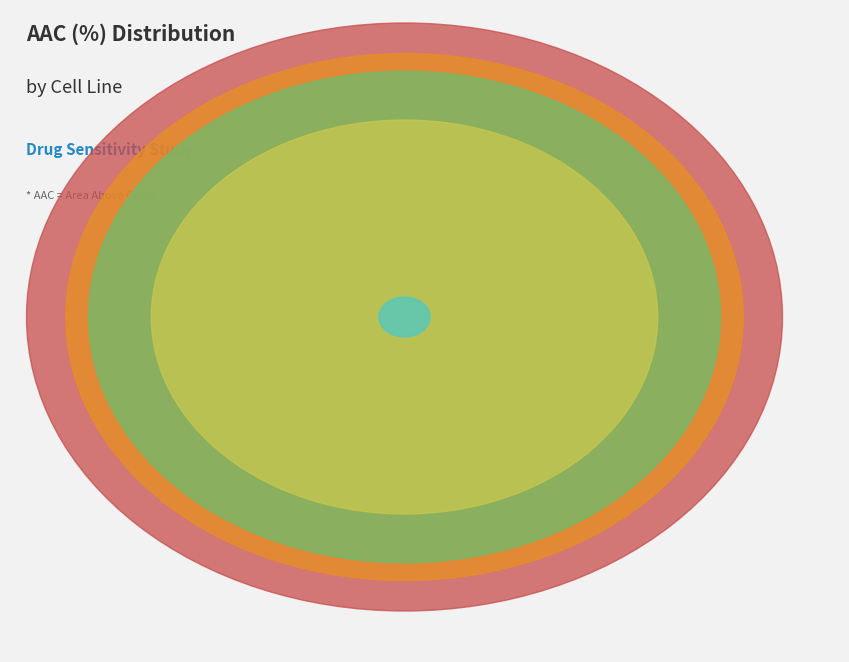

What percentage is the CTRPv2 slice, to the nearest percent?

29%